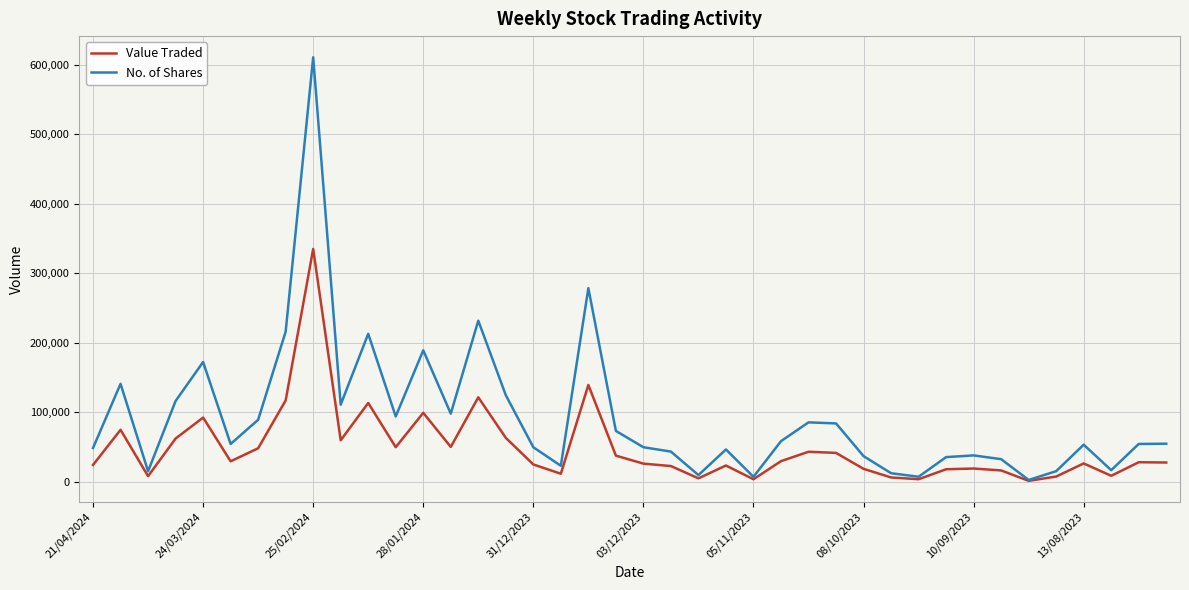

Is this an area chart (filled region under the line)?

No